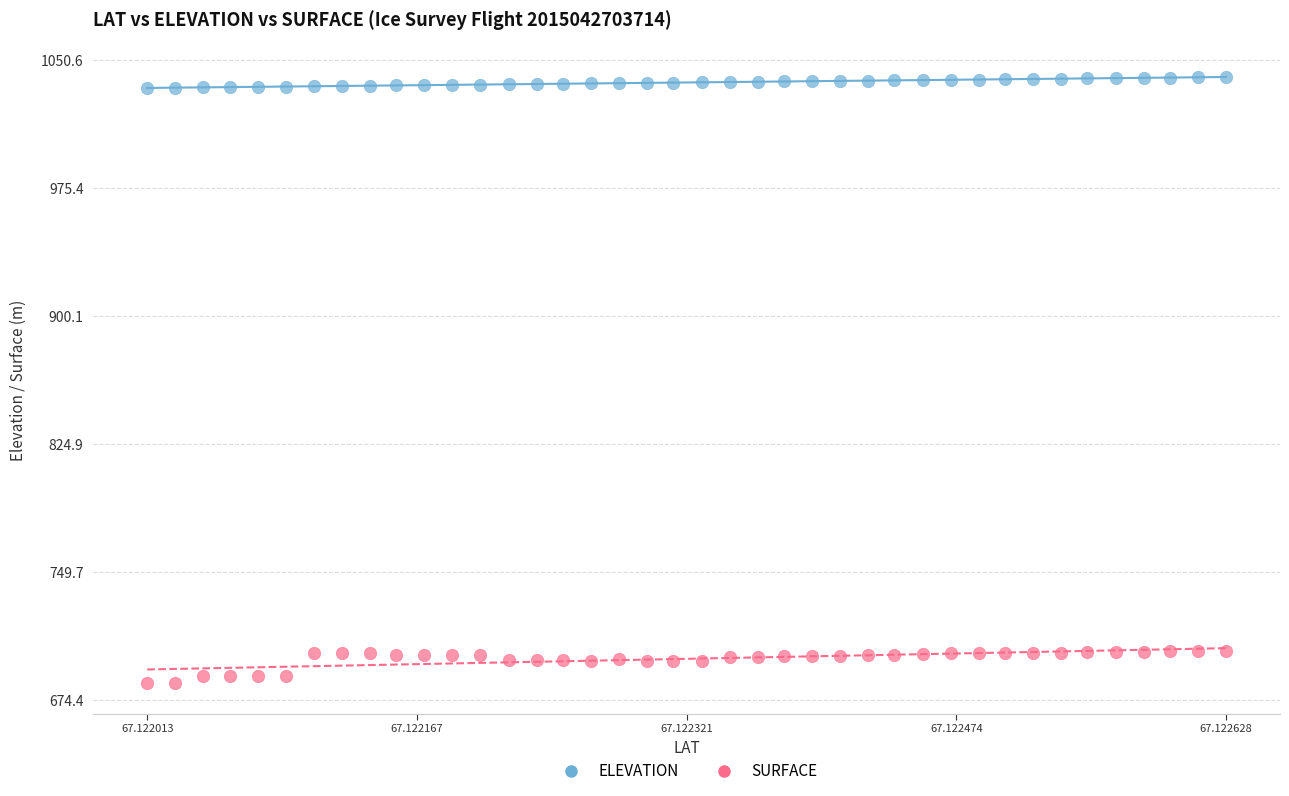

Which series reaches the minimum Y coordinate?

SURFACE